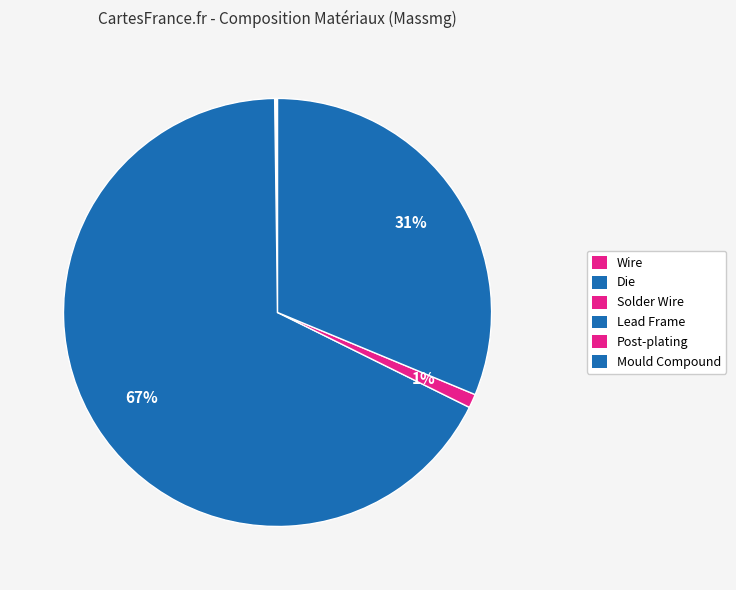

Is it true that Mould Compound is 31% of the pie?

True